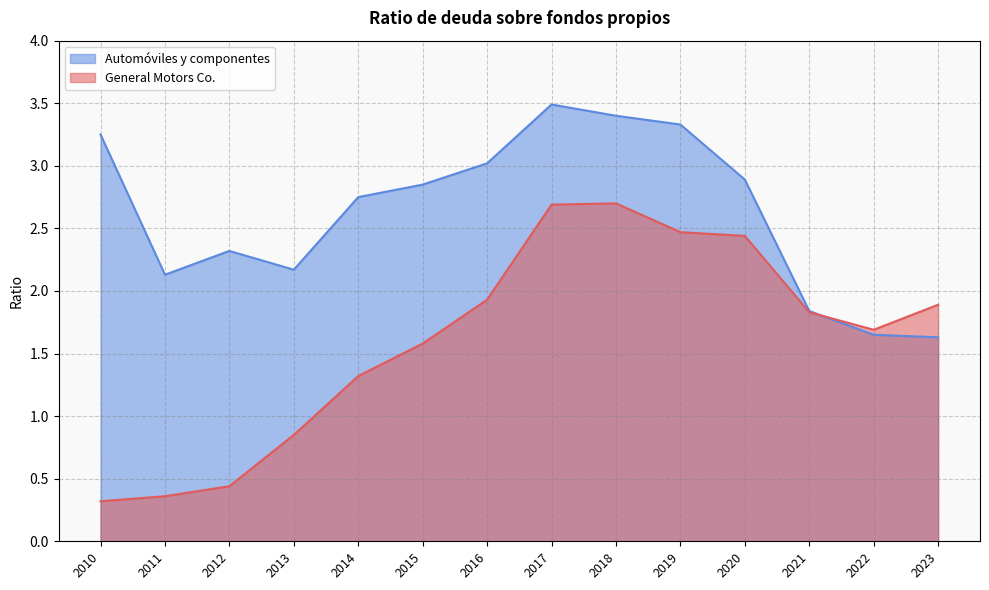

What is the total value across all series at 2016?

5.0